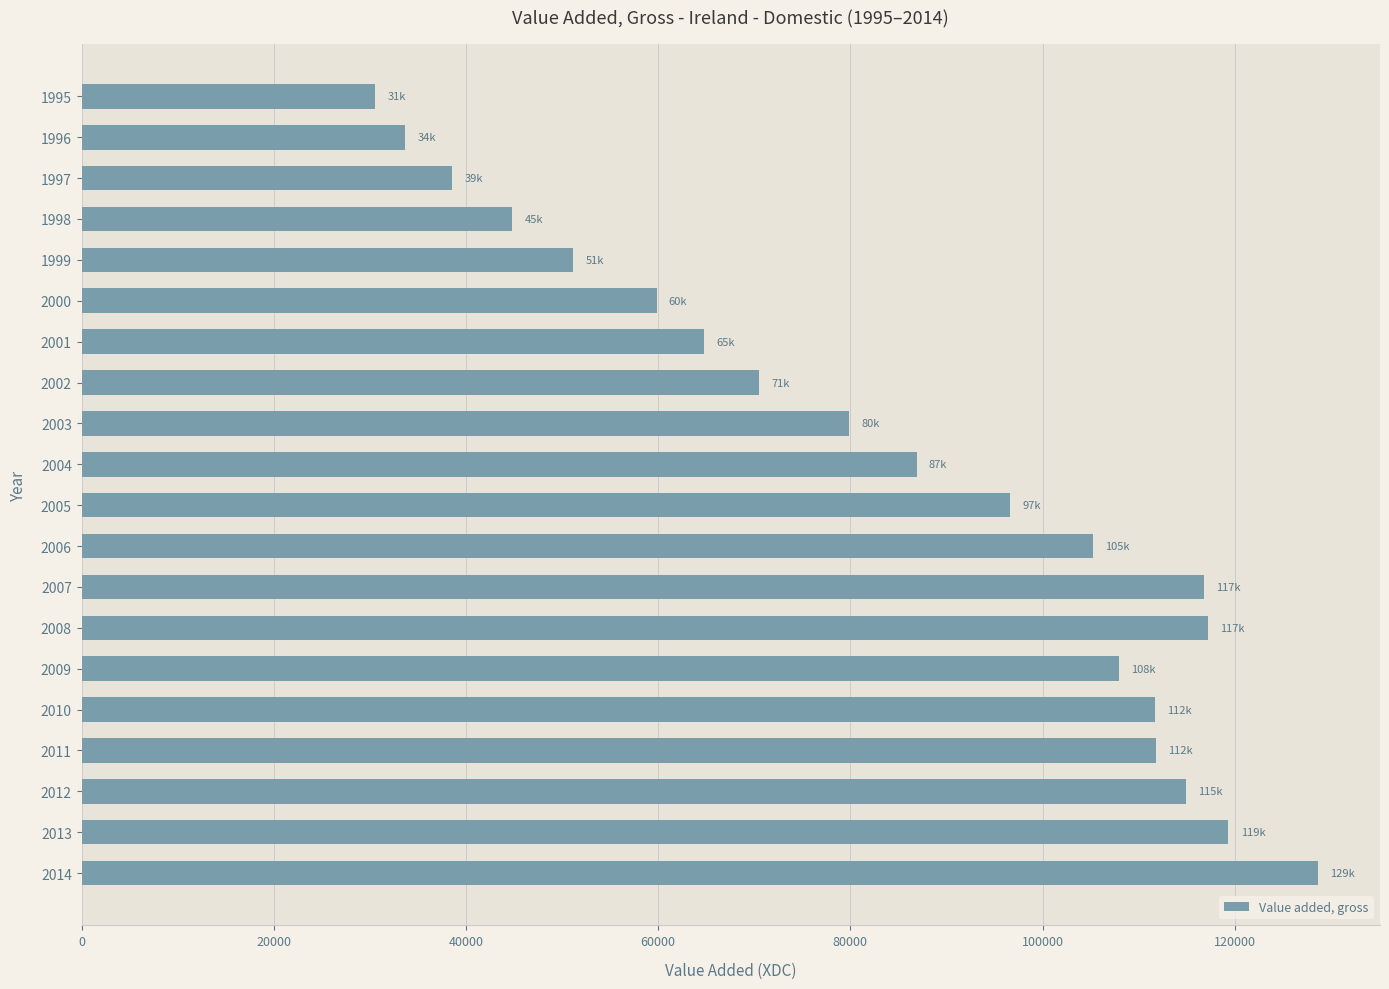

What is the smallest value displayed?

30549.1